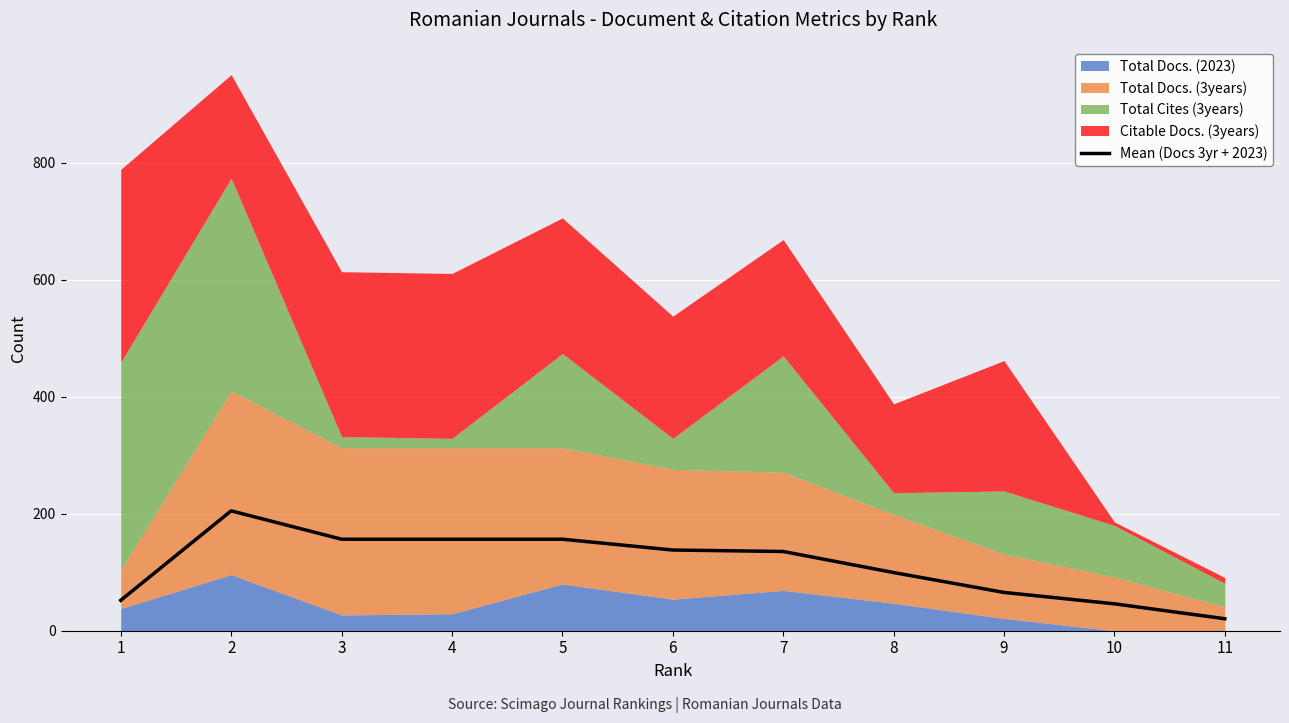

List the labels in order of value, smallest first.

11, 10, 1, 9, 8, 7, 6, 3, 4, 5, 2